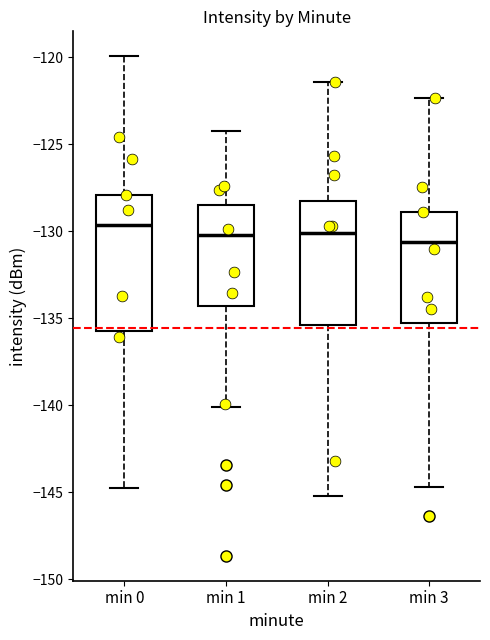

Comparing the boxes themselves (not the whiskers), which one is the tallest?

min 0